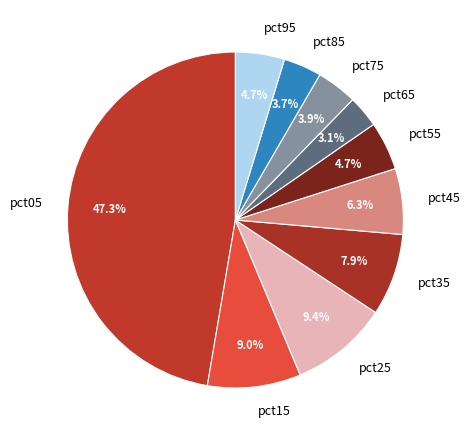

Which slice is the smallest?

pct65